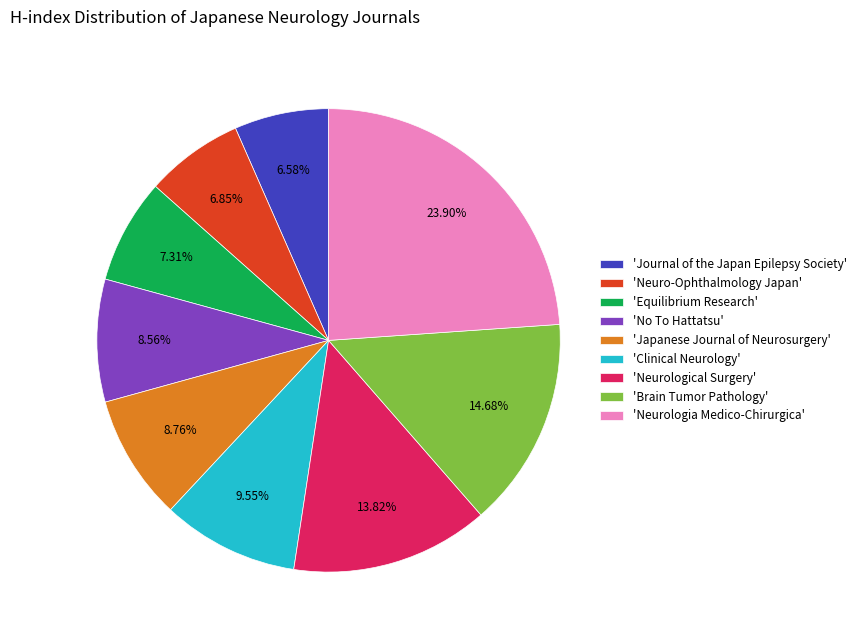

What is the largest slice in the pie chart?

'Neurologia Medico-Chirurgica'